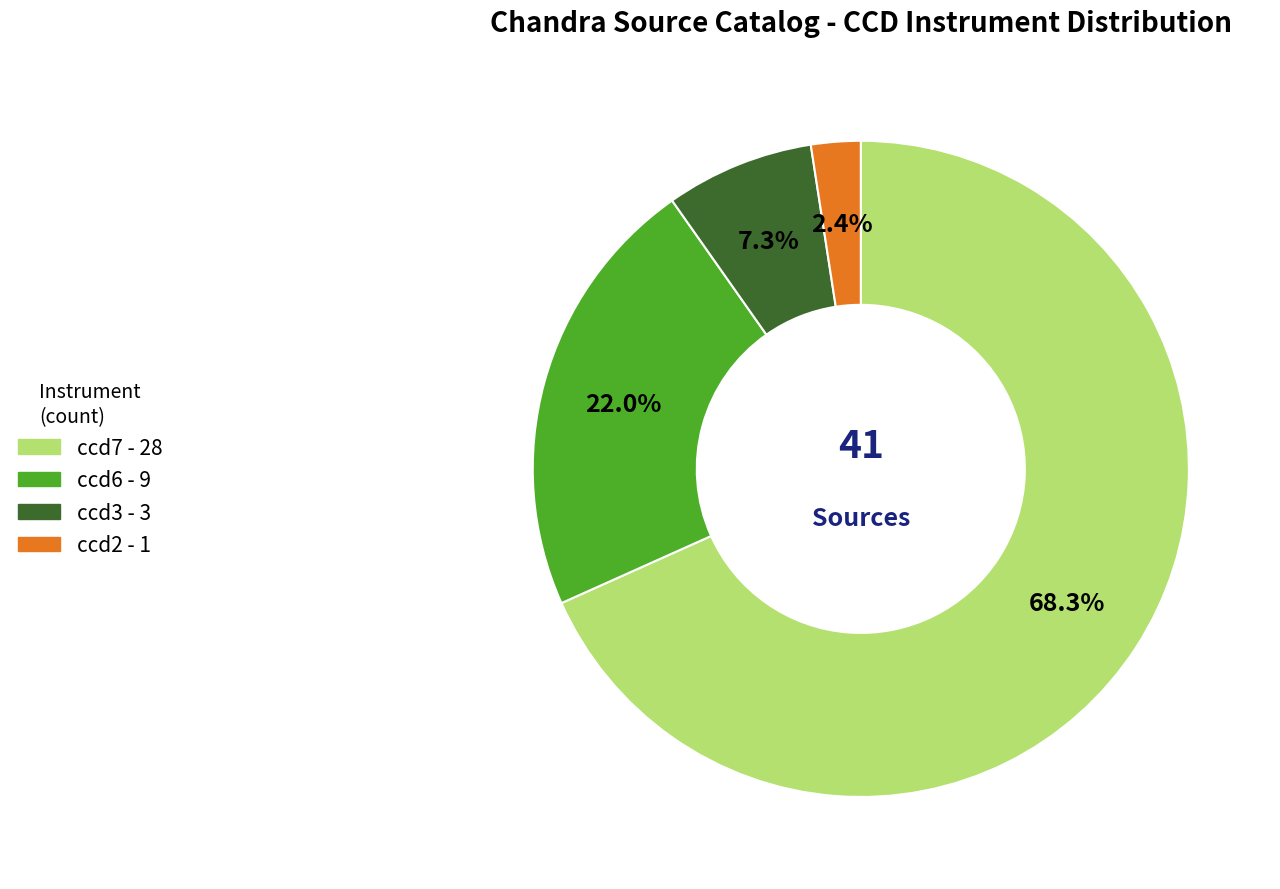

Which category has the smallest portion of the pie?

ccd2